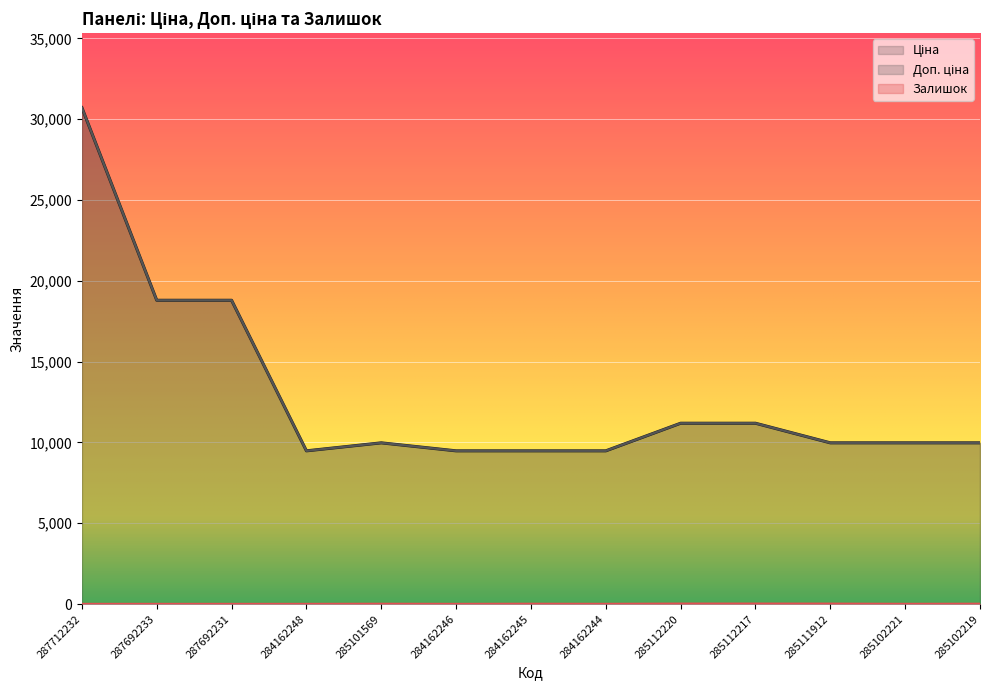

At which category does Ціна reach its first local peak?

285101569